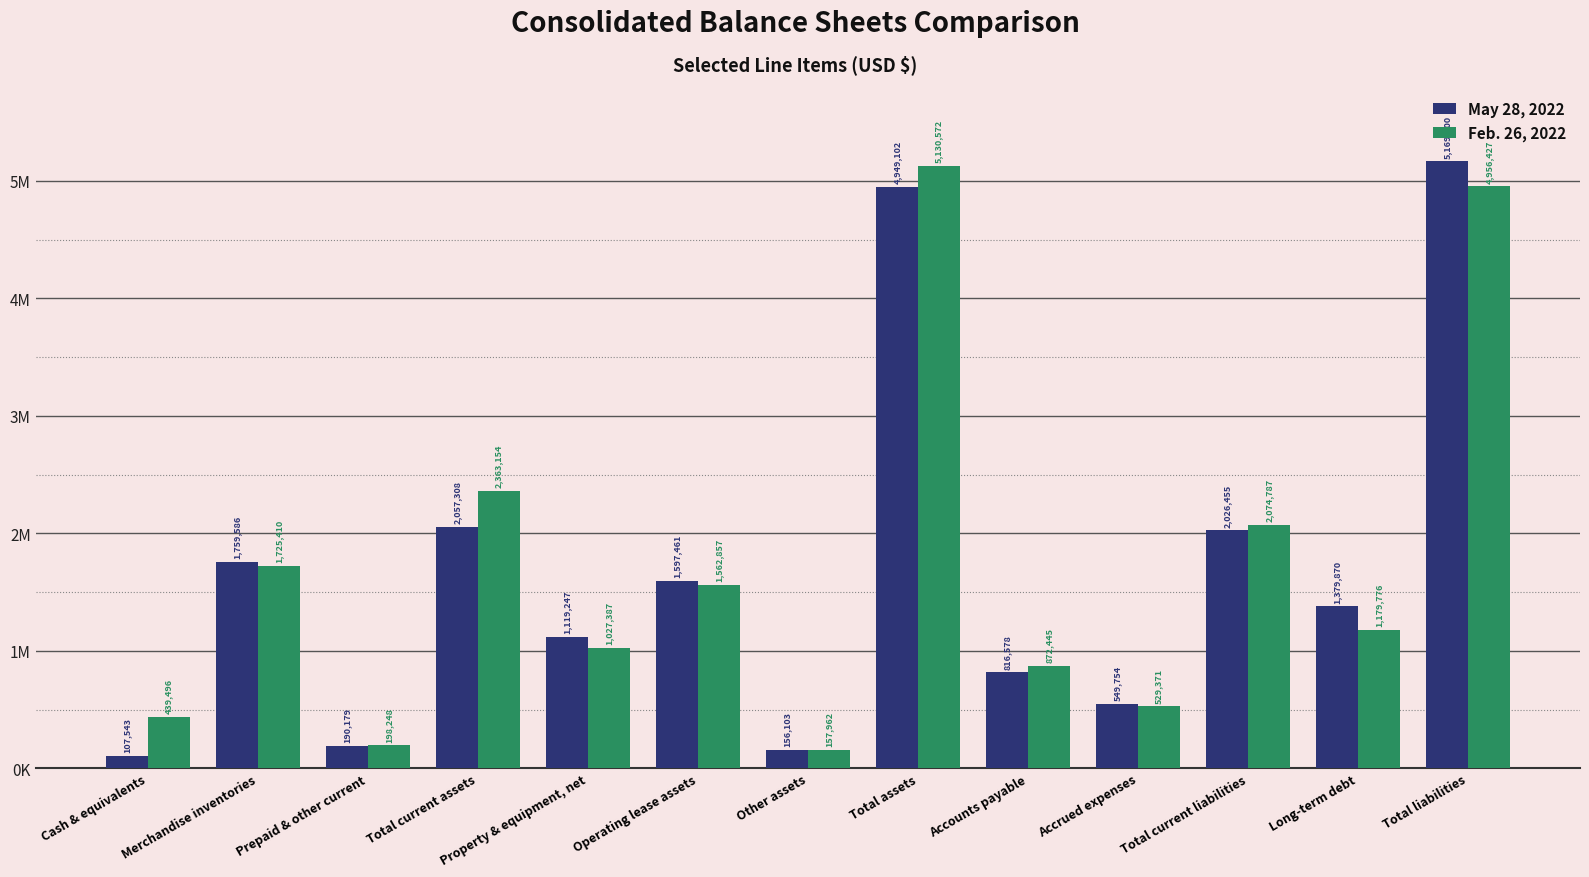

Are the bars grouped side by side (vs. stacked)?

Yes